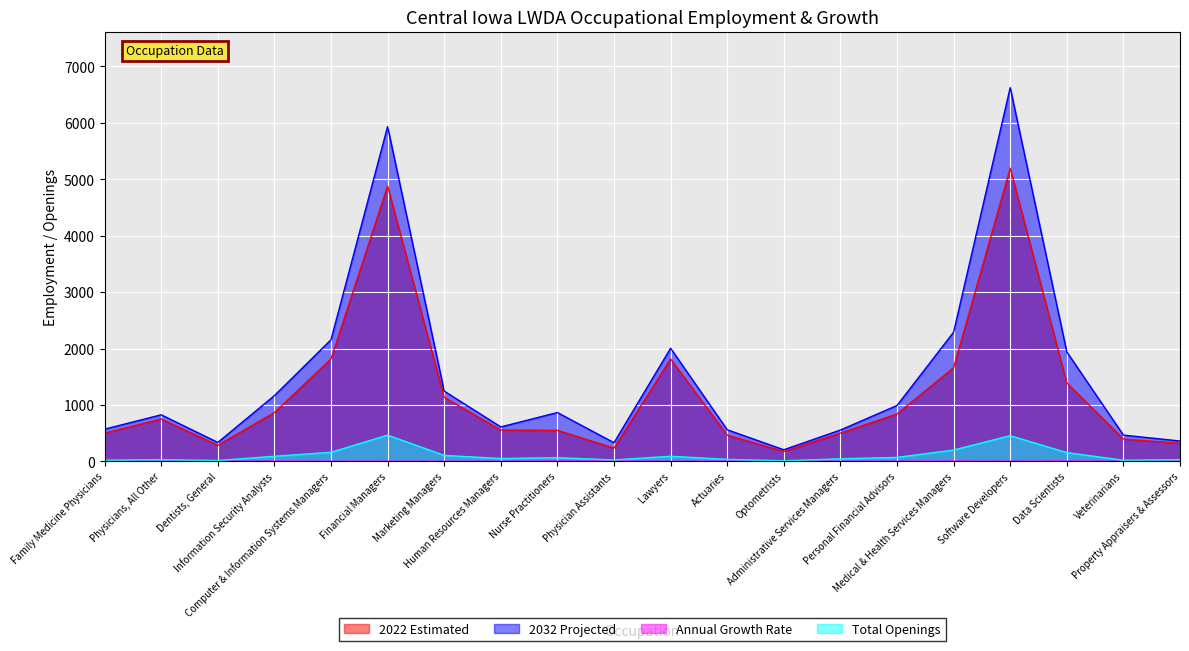

What is the spread (max minus min) of values at Family Medicine Physicians?

568.6